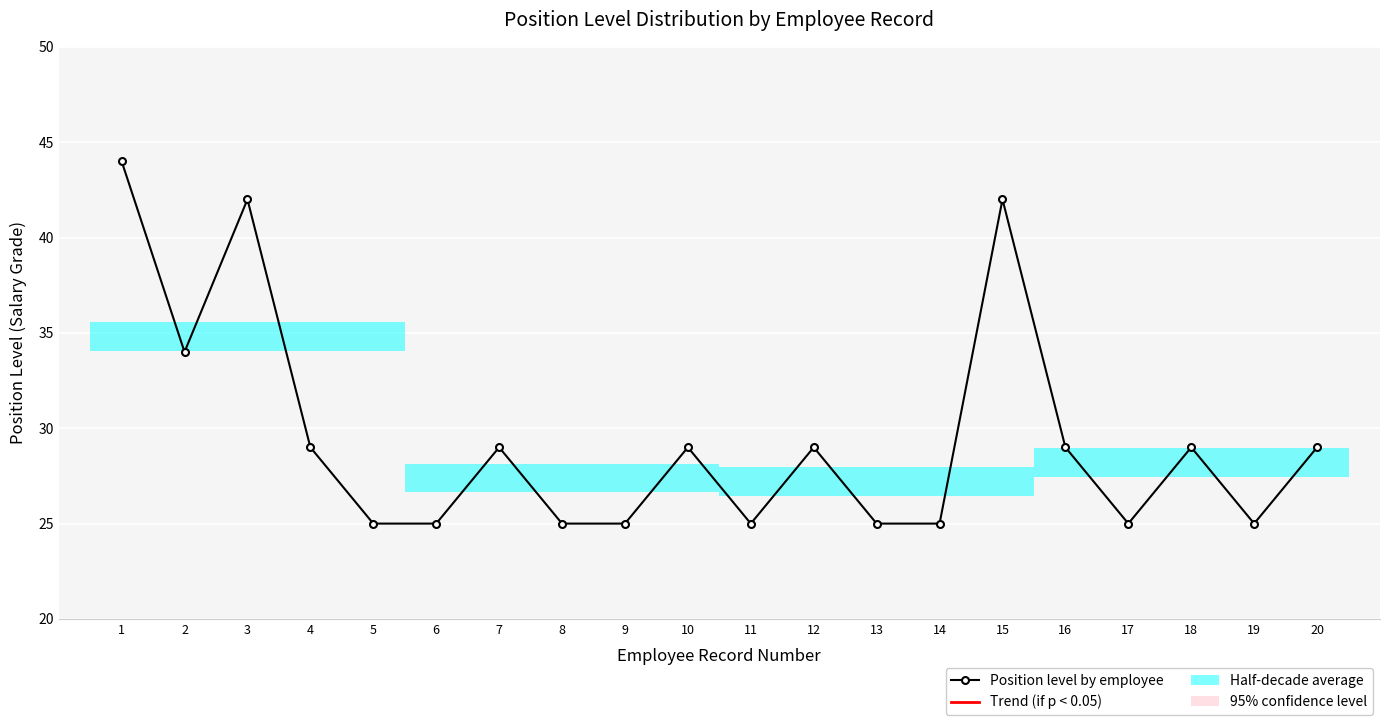

How many lines are shown in the chart?

1